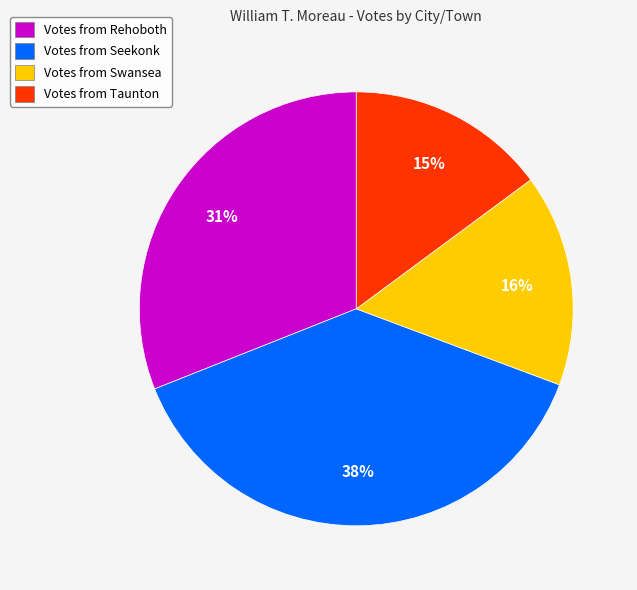

Combined, do Votes from Seekonk and Votes from Rehoboth account for over 50%?

Yes